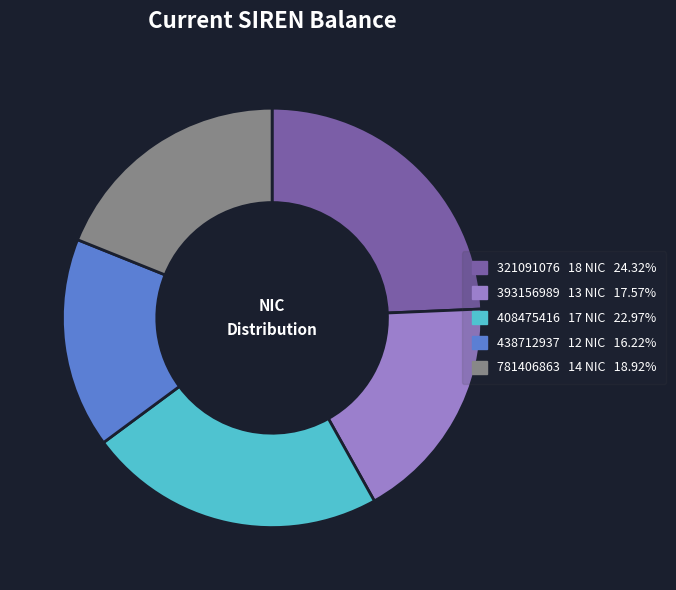

Is 408475416 the majority of the pie?

No